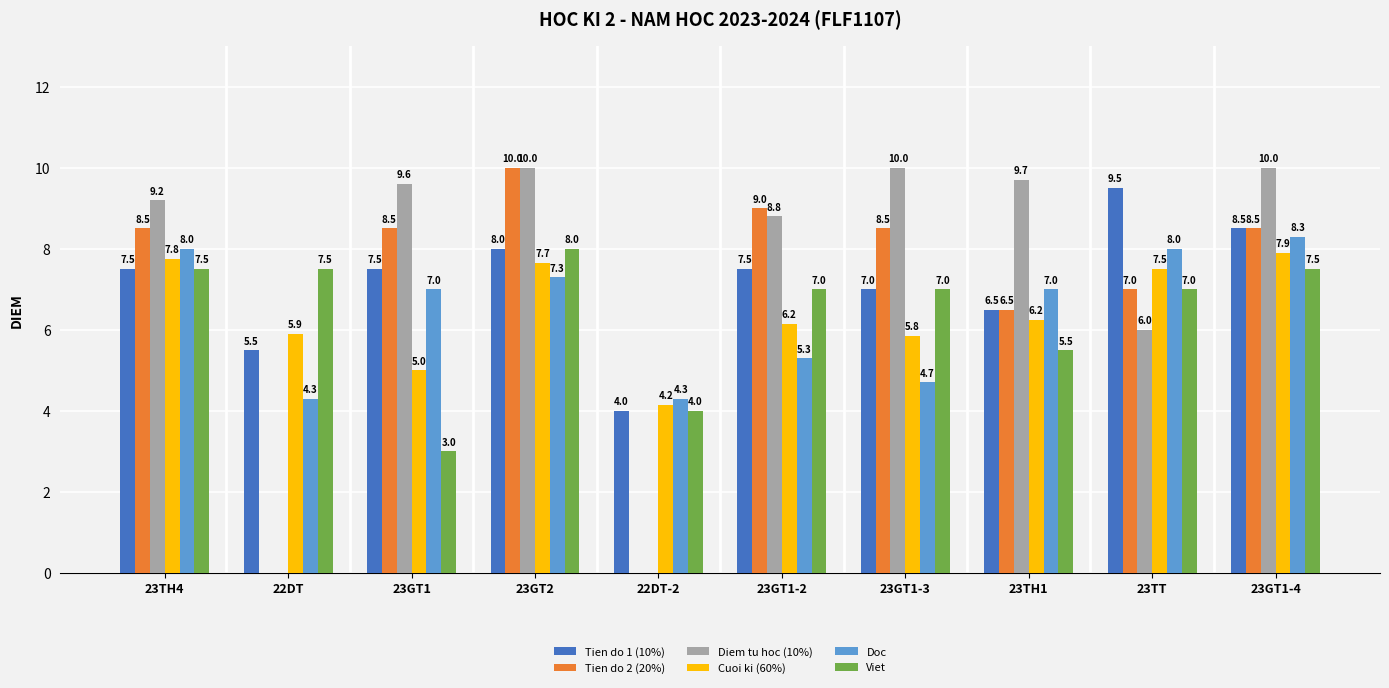

The Diem tu hoc (10%) series shows 10.0 at 23GT2. True or false?

True